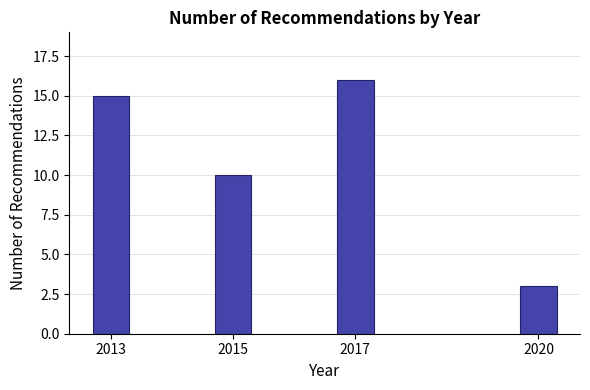

Reading right to left, extract all data points from this chart.

3	16	10	15